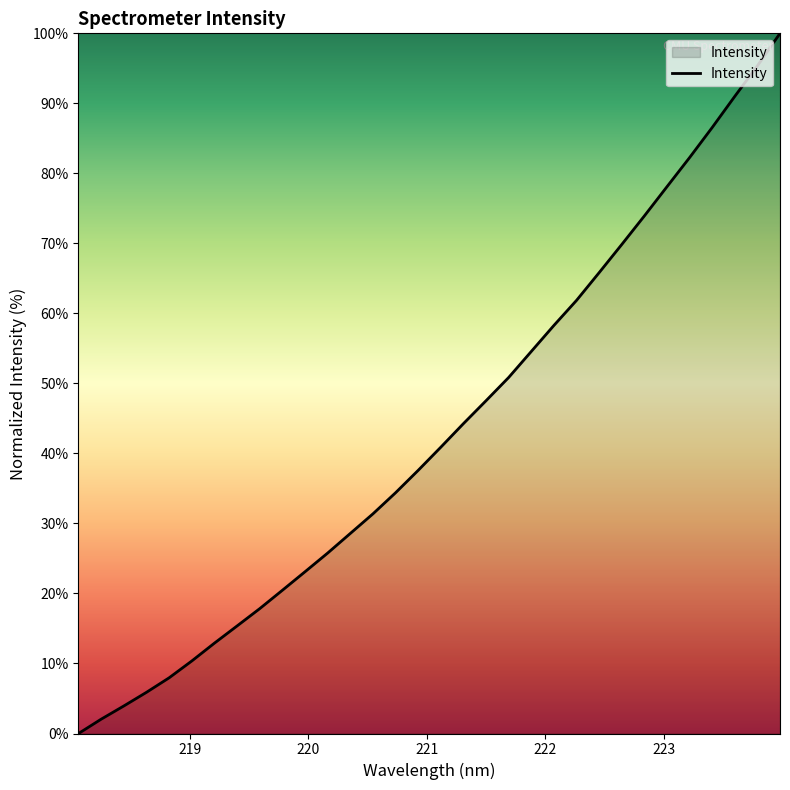

What is the maximum value shown in the chart?

100.0